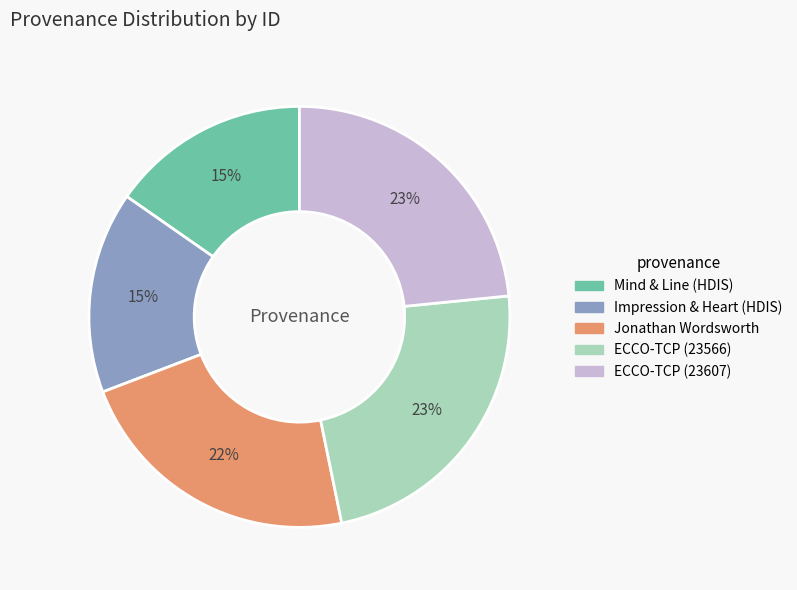

How many segments does this pie chart have?

5